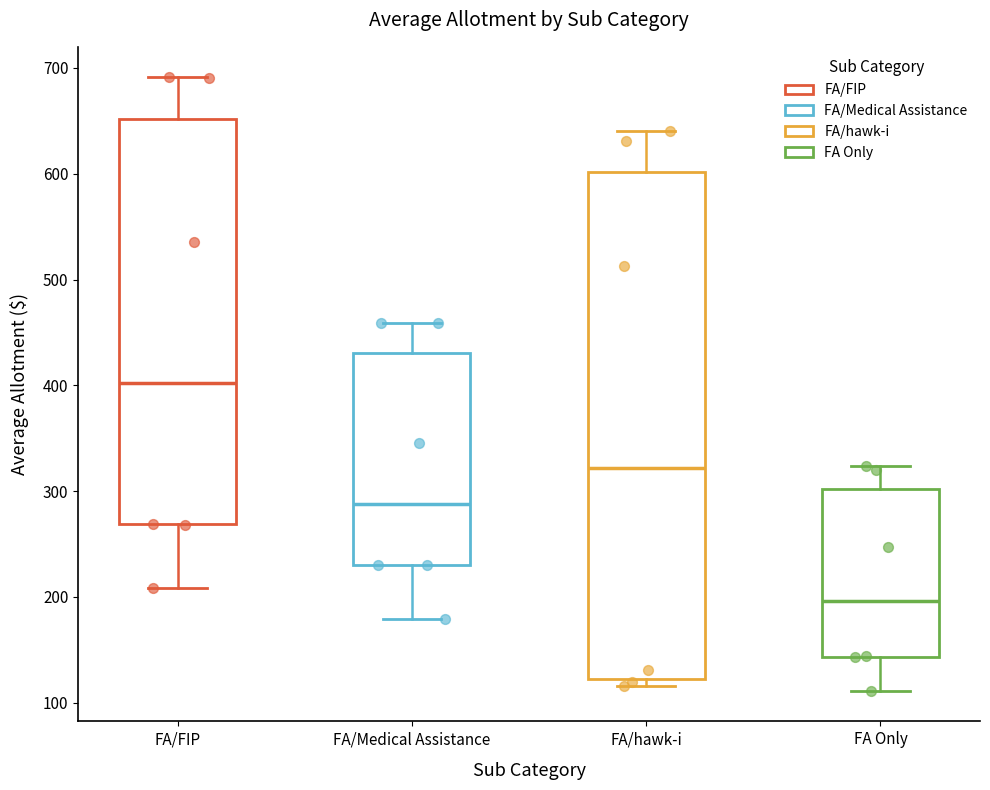

Which box is the tallest, from its lower edge to its upper edge?

FA/hawk-i